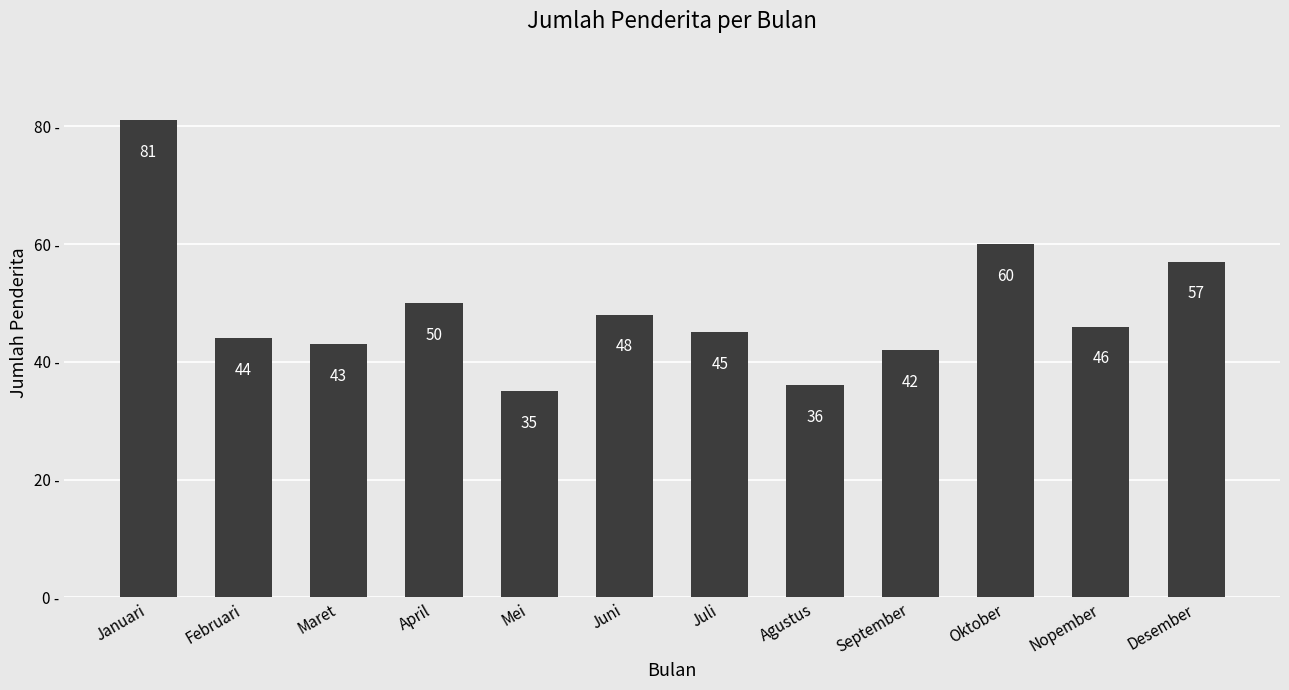

Count the number of categories in the chart.

12